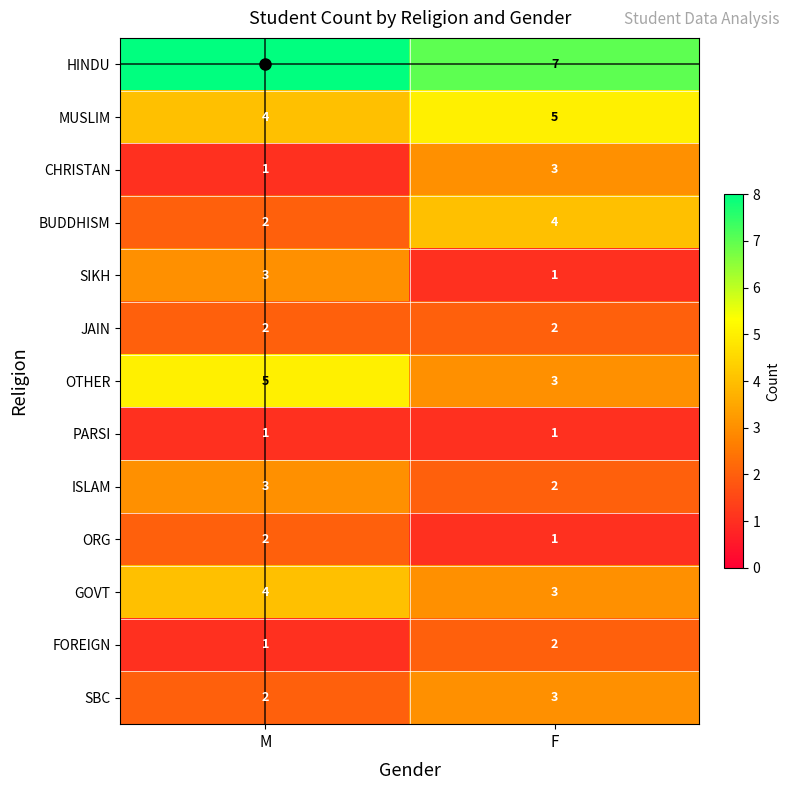

What is the spread (max minus min) of values at F?

6